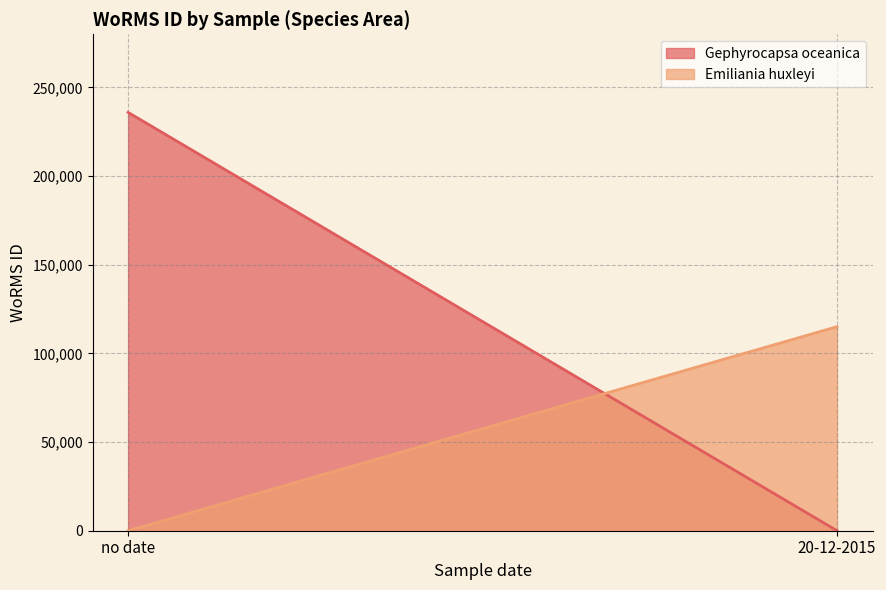

Which label corresponds to the largest value in the chart?

no date